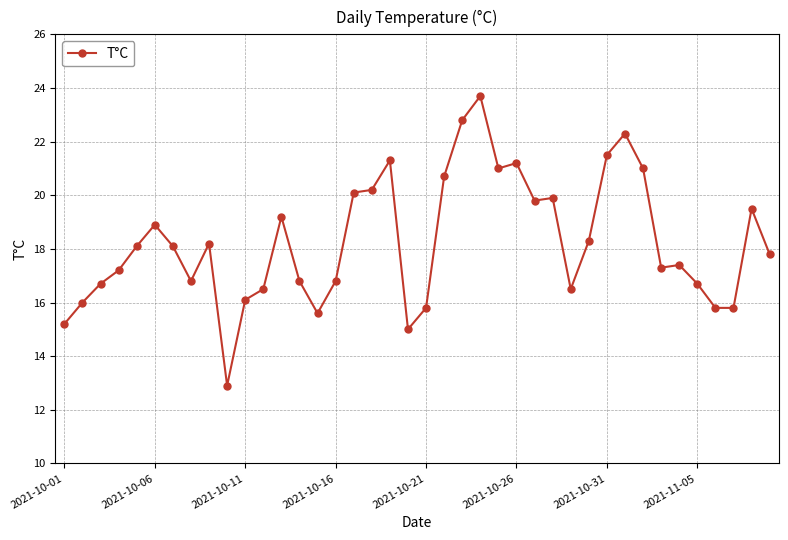

What is the maximum value shown in the chart?

23.7